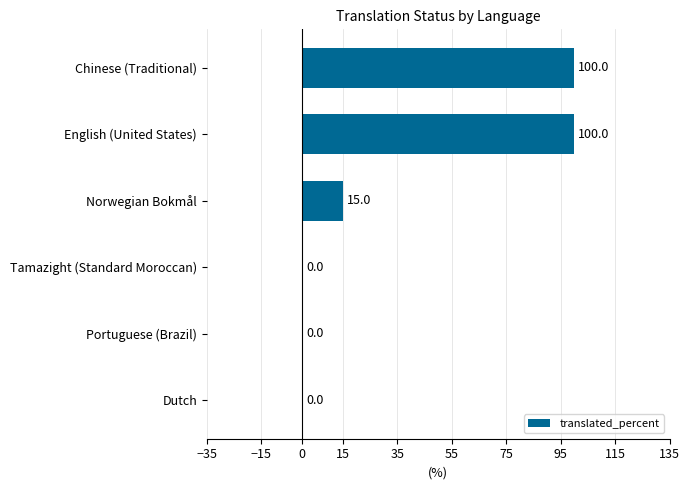

The chart shows a value of 50 at Portuguese (Brazil). True or false?

False